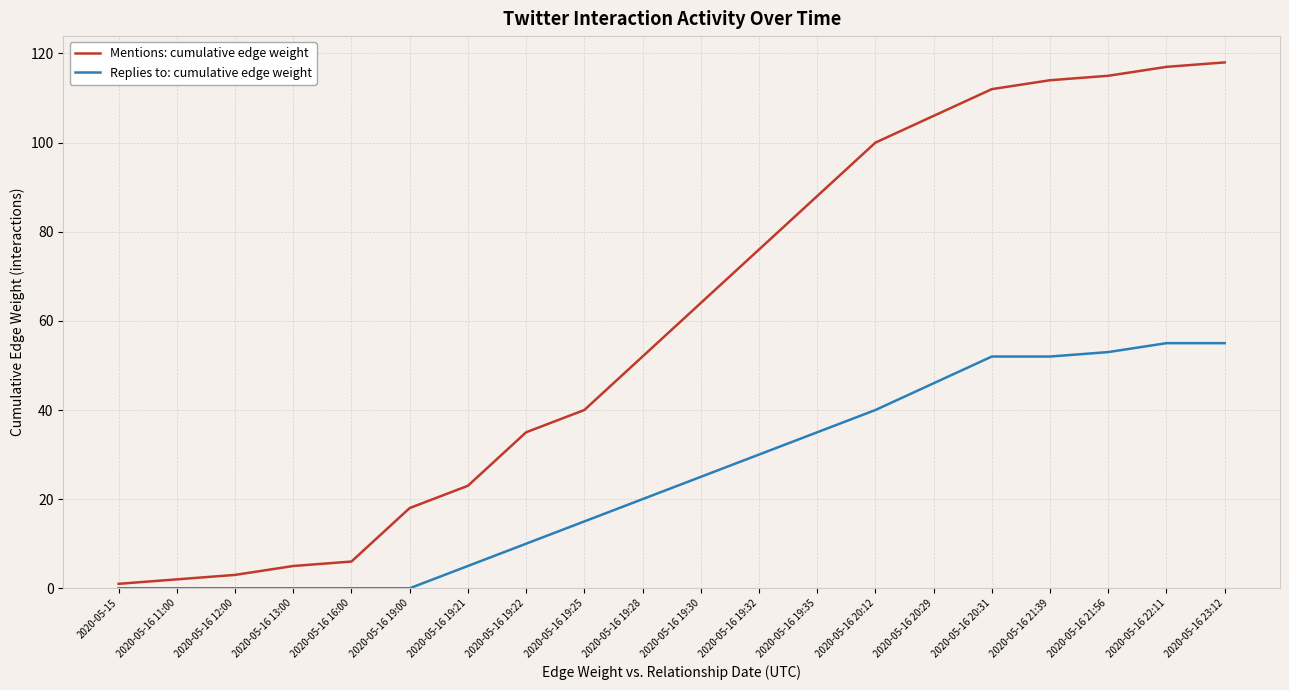

The value of Replies to: cumulative edge weight at 2020-05-16 19:35 is 35. True or false?

True